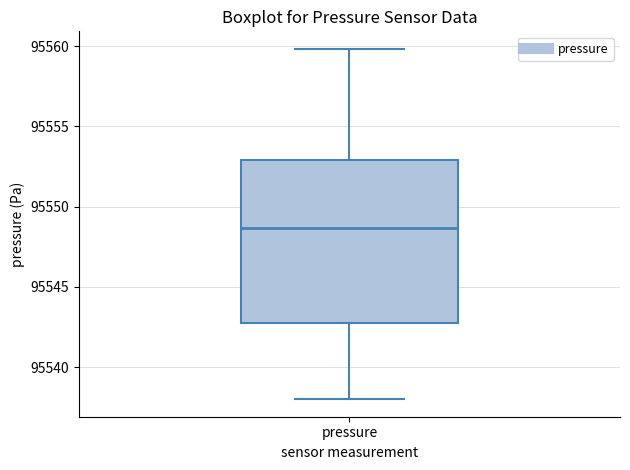

Transcribe this box plot: give where the median line is, the range the box spans, and where the two whiskers end, as read against the y-axis. The values are not printed on the chart, so give them approximately, as read against the axis.

median 95548.5, box 95542.5 to 95553.0, whiskers 95538.0 to 95560.0